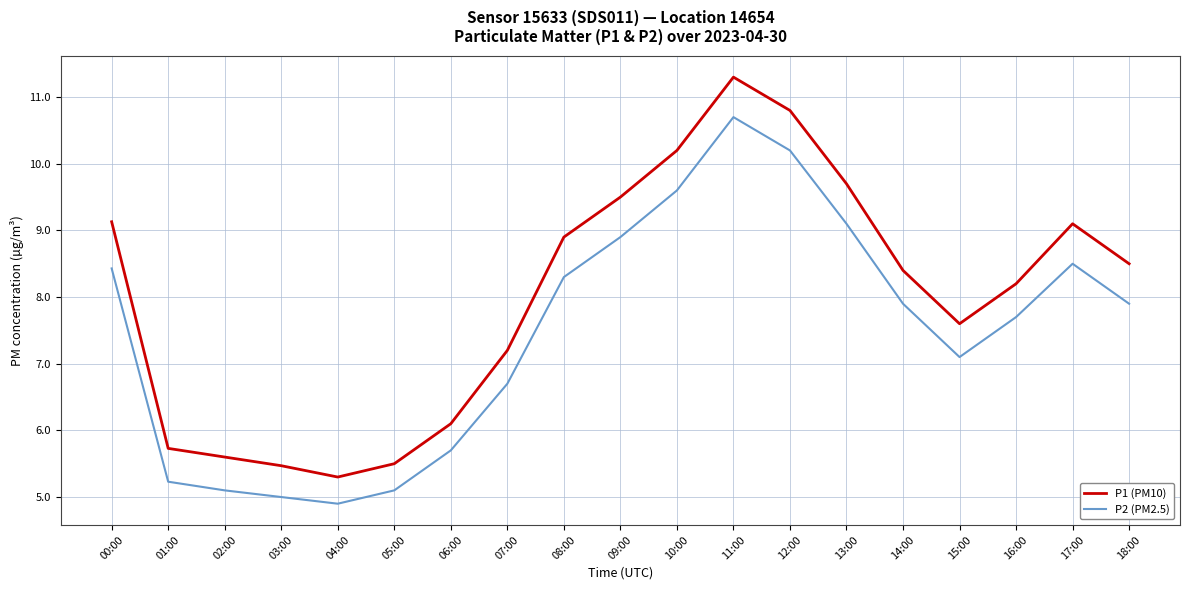

At which category does P1 (PM10) reach its first local valley?

04:00